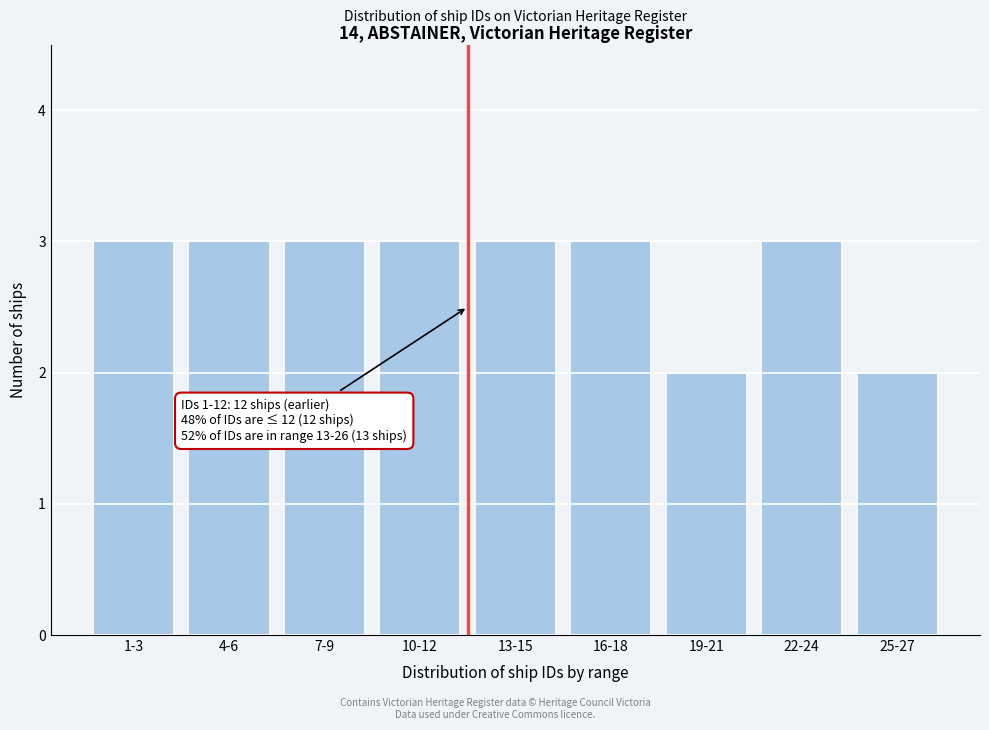

Reading left to right, list all the values displayed in this chart.

1-3=3	4-6=3	7-9=3	10-12=3	13-15=3	16-18=3	19-21=2	22-24=3	25-27=2